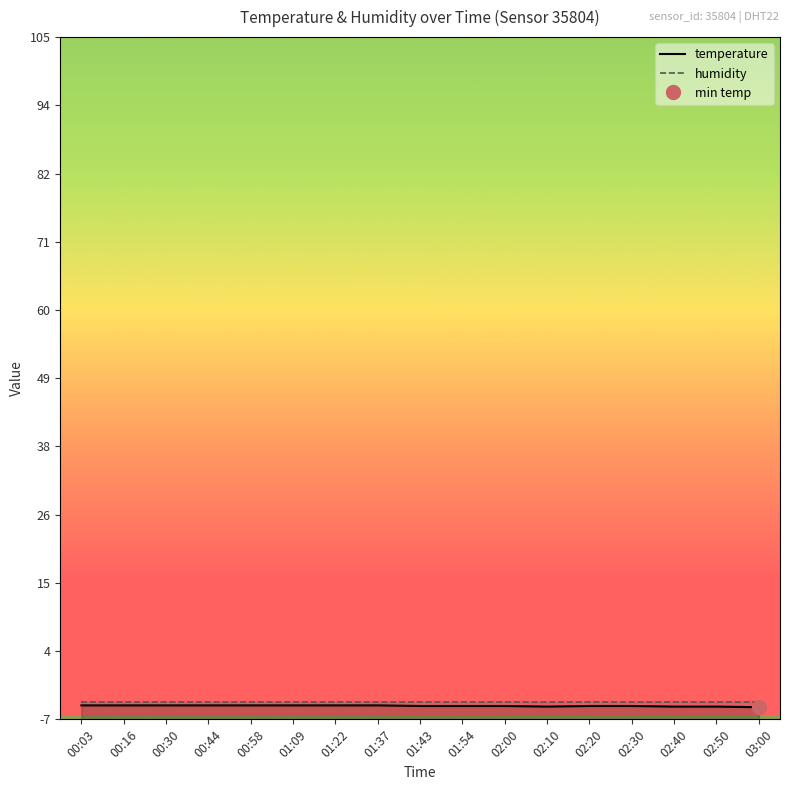

How many data points does each series have?

17